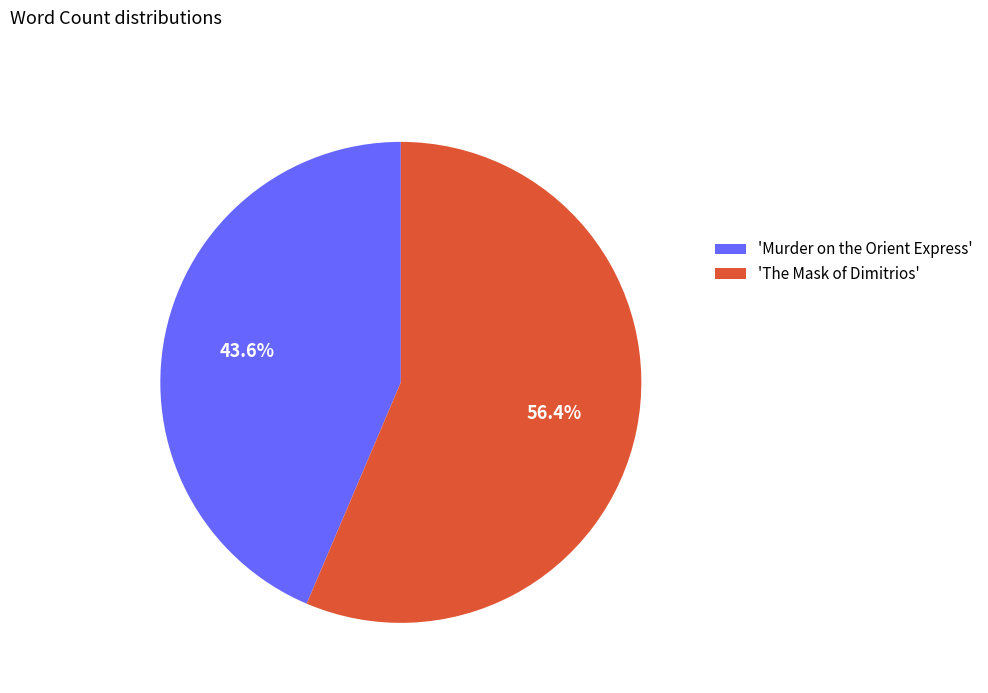

Which category accounts for the majority?

'The Mask of Dimitrios'